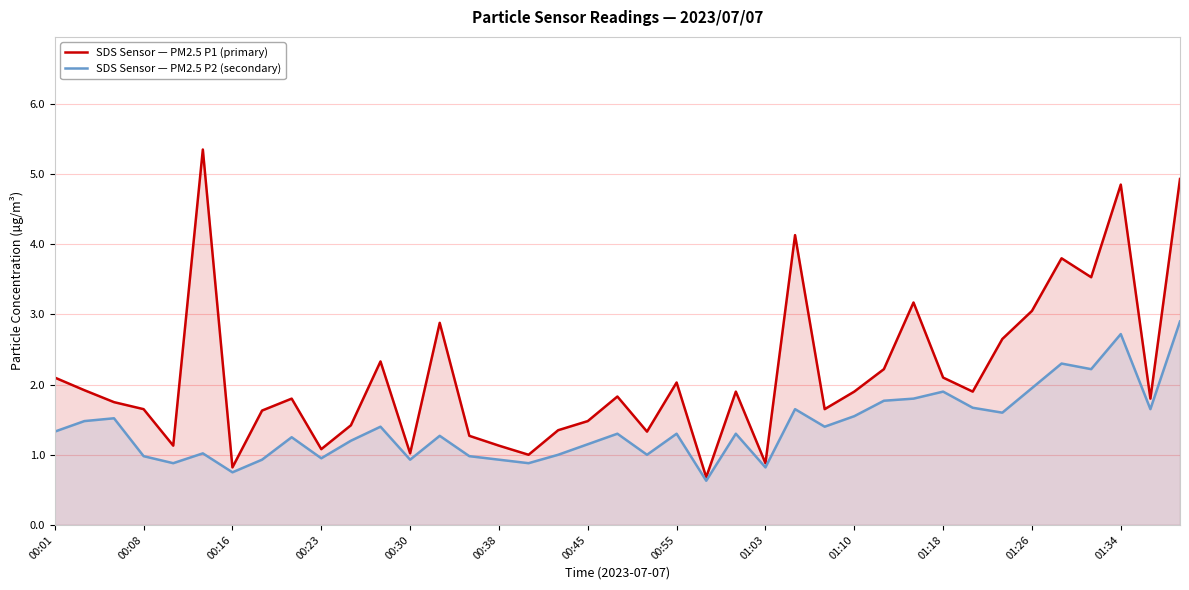

What is the value of the SDS Sensor — PM2.5 P2 (secondary) point at the 13th from the left?

0.9